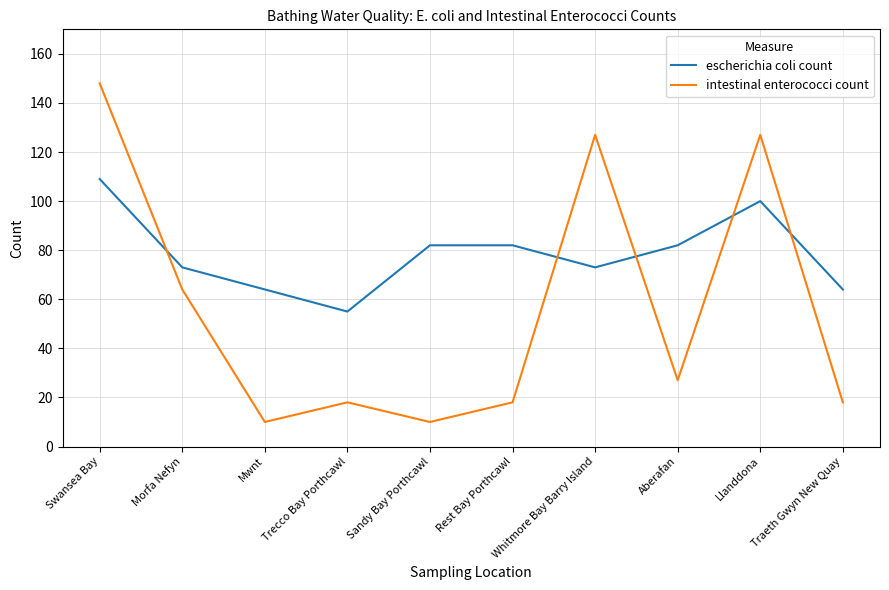

Where is intestinal enterococci count nearest to the value 79?

Morfa Nefyn